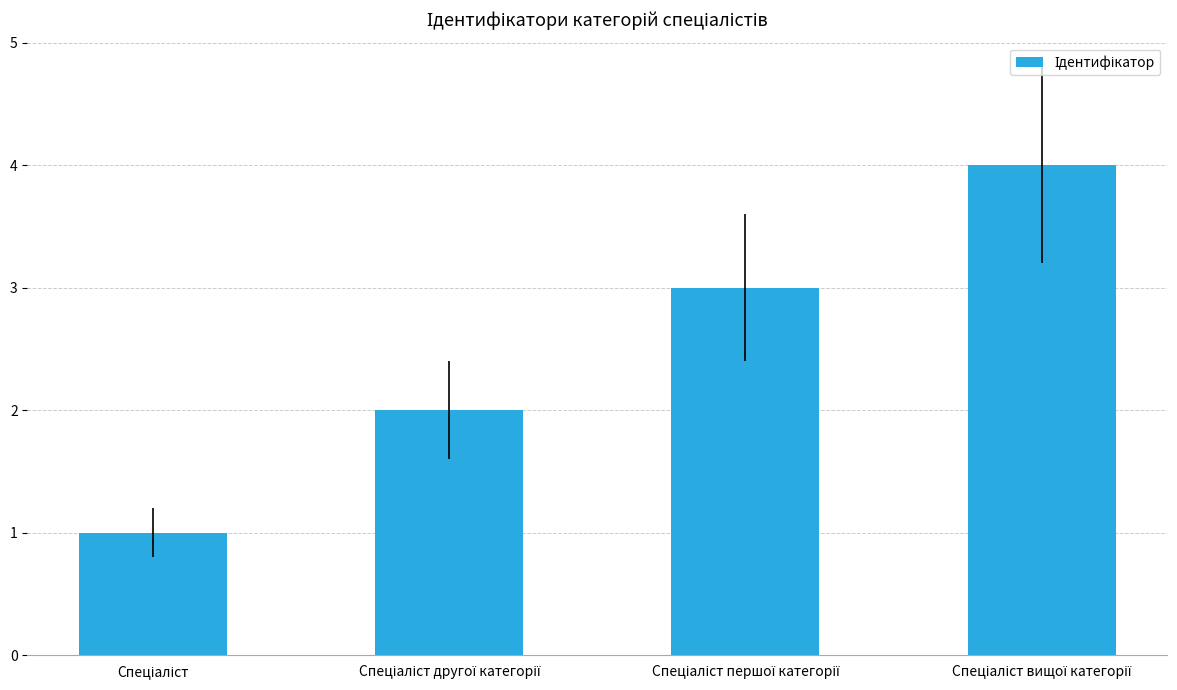

What is the difference between the maximum and minimum values?

3